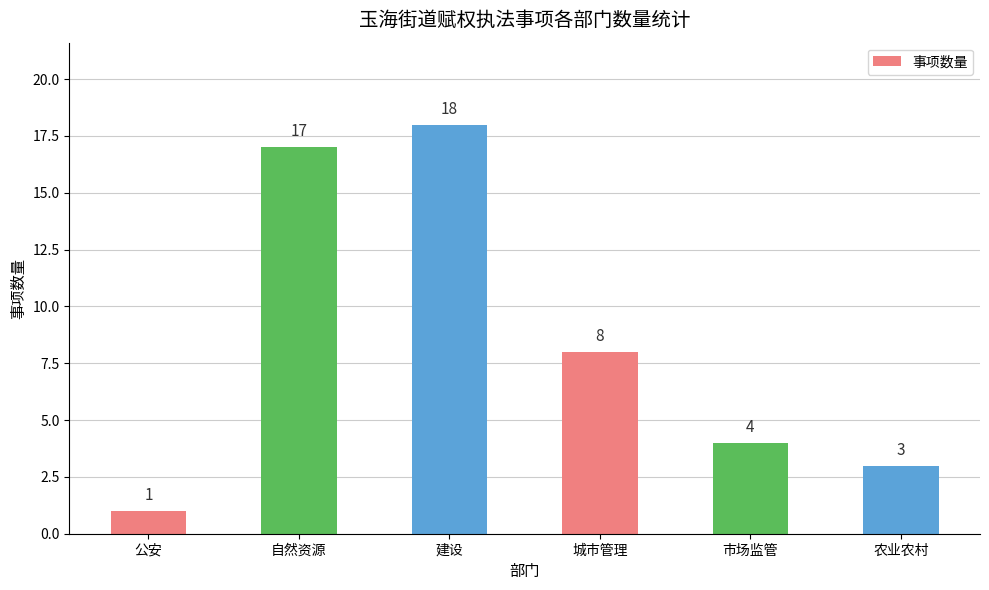

At which label is the value closest to 9?

城市管理